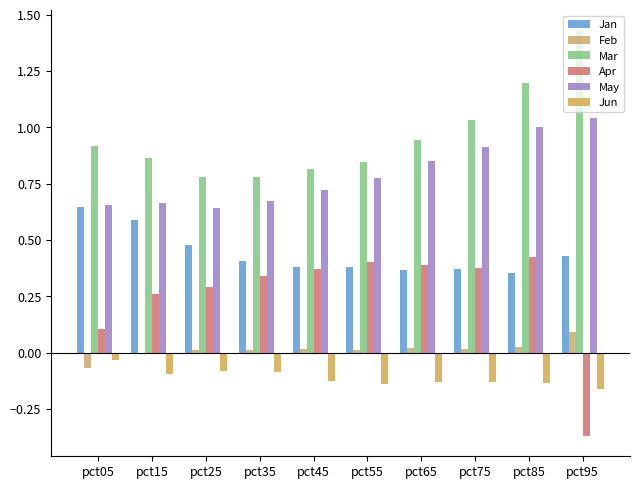

What are all the series names shown in the legend?

Jan, Feb, Mar, Apr, May, Jun